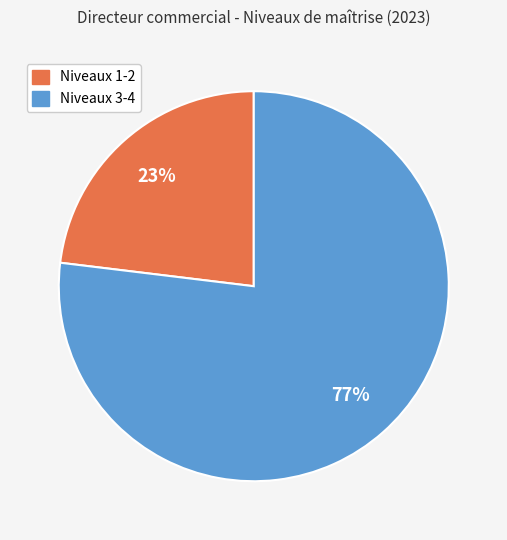

Is there a majority slice in this chart?

Yes